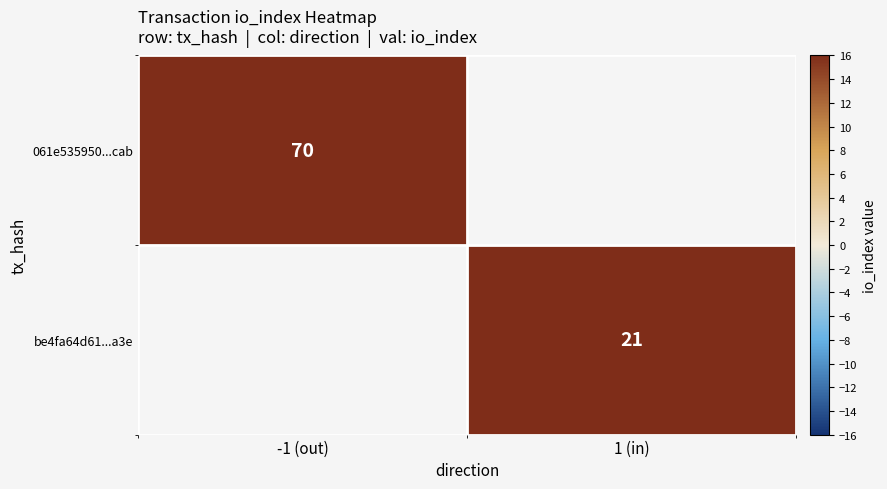

Is the value of 061e535950...cab at -1 (out) greater than the value of be4fa64d61...a3e at 1 (in)?

Yes